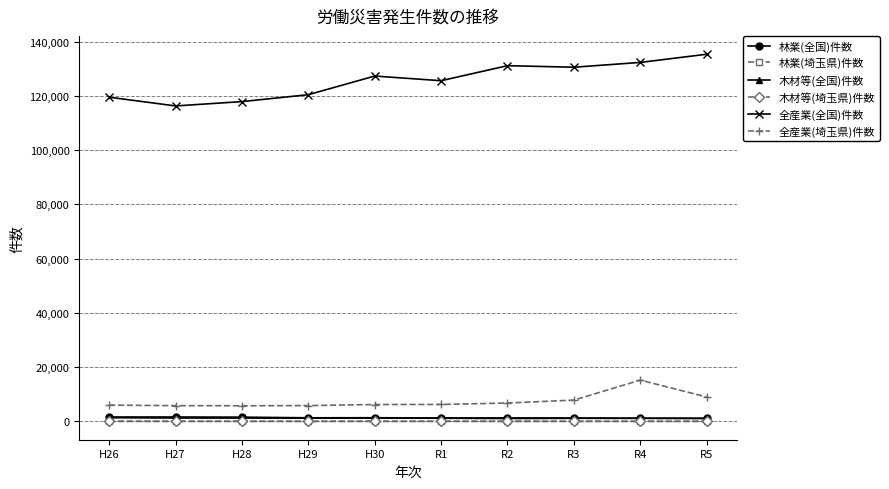

What is the total value across all series at R4?

149878